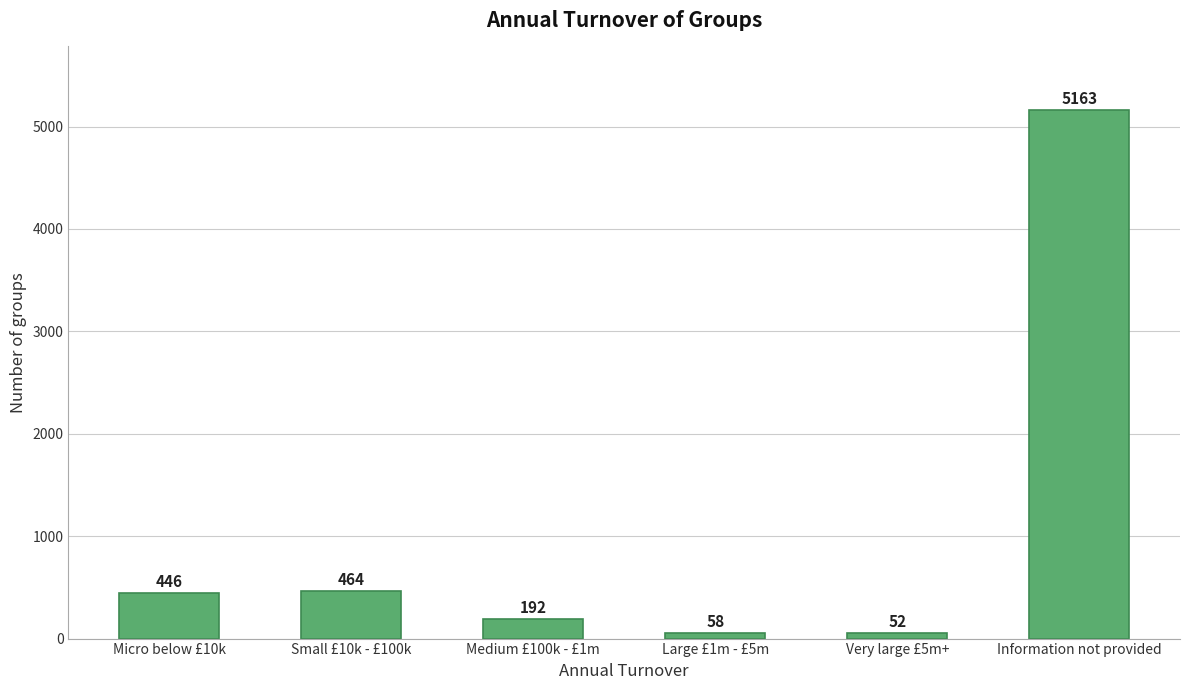

What is the difference between the maximum and minimum values?

5111